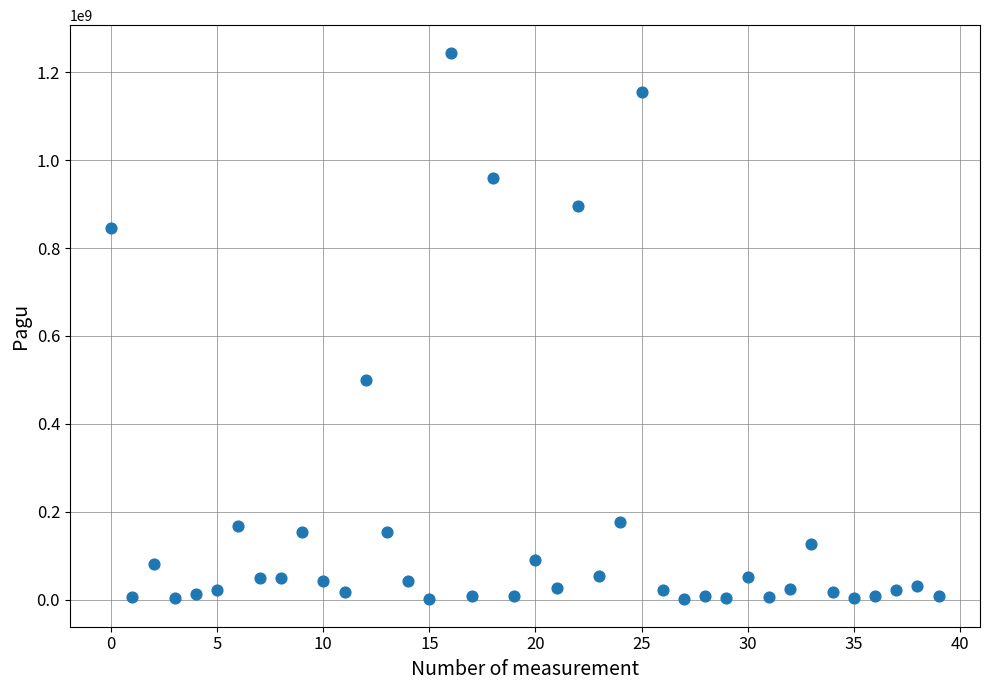

What Y value in the scatter plot is closest to 622840000?

499932000